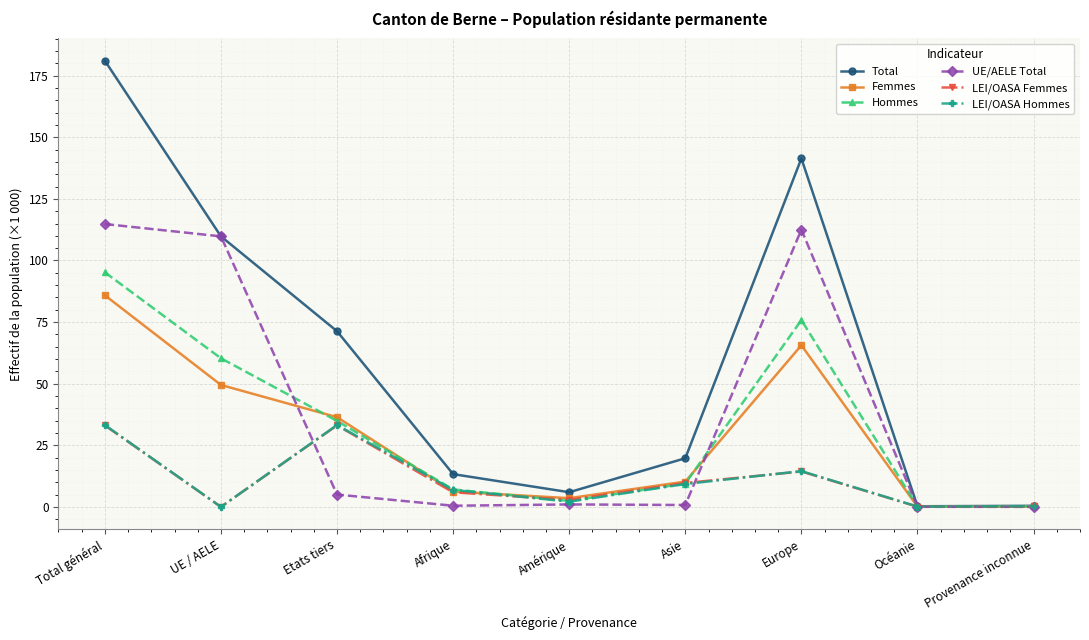

Which series changed the most between Etats tiers and Océanie?

Total